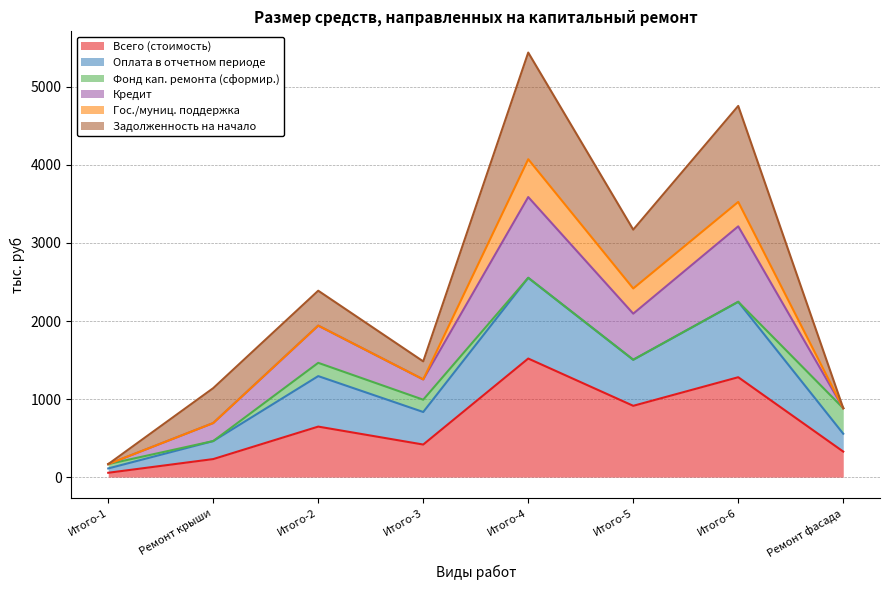

True or false: Кредит and Всего (стоимость) intersect in this chart.

False